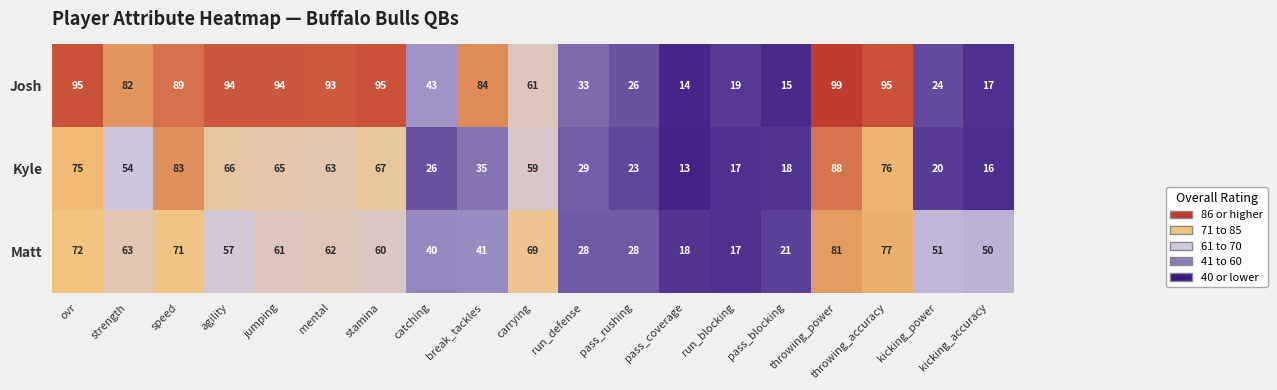

Which series has the largest total across all categories?

Josh